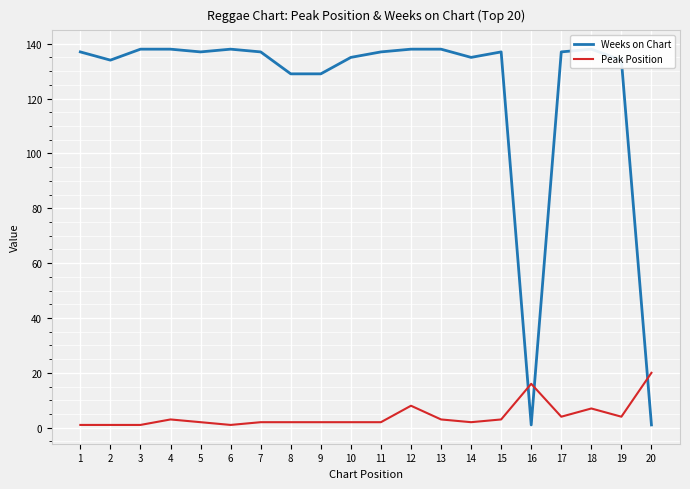

After their last crossing, which series has the higher values: Peak Position or Weeks on Chart?

Peak Position